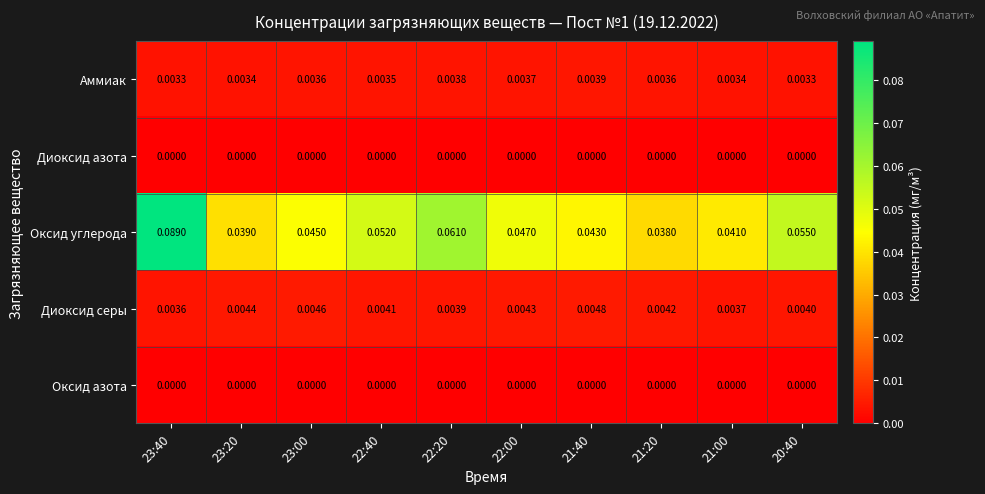

At how many categories does at least one series exceed 0?

10